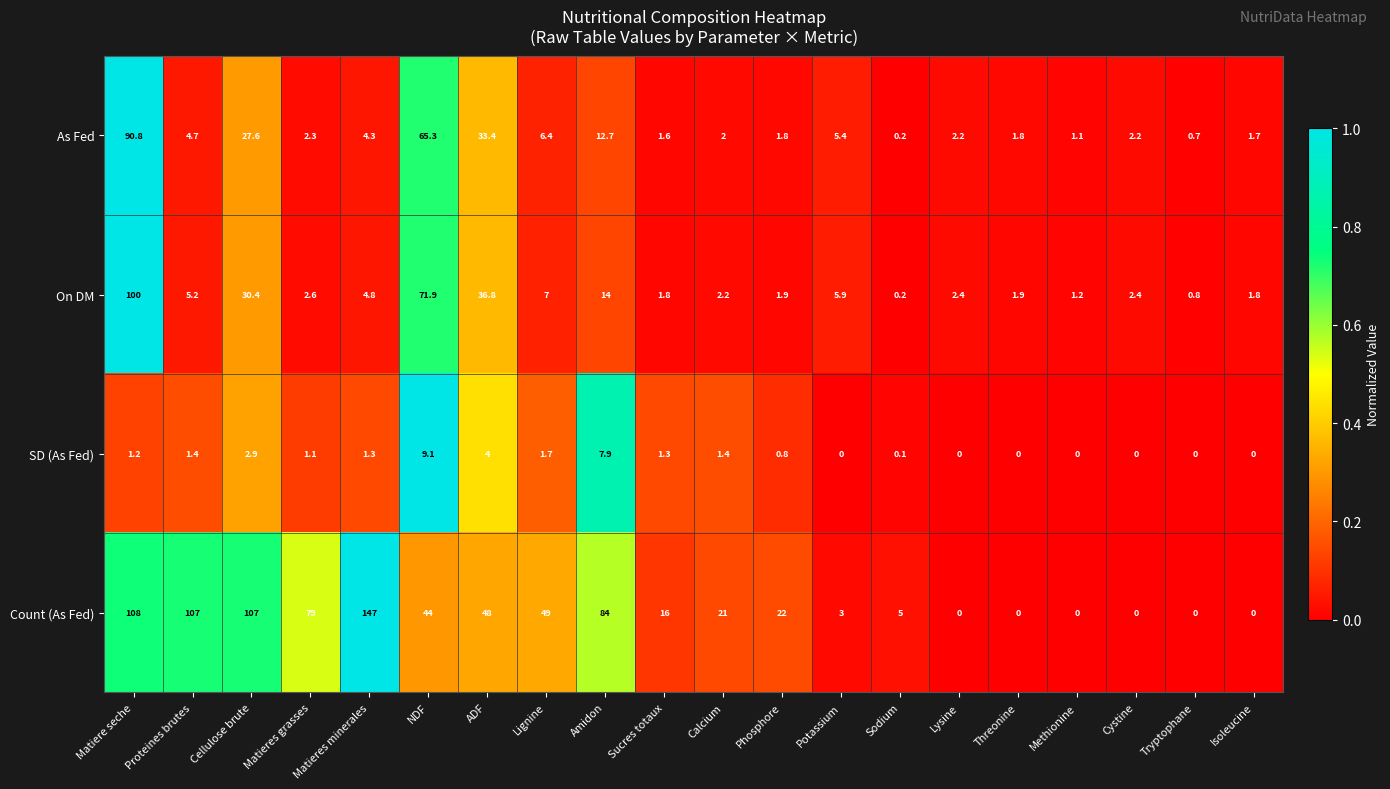

Where is Count (As Fed) nearest to the value 73?

Matieres grasses